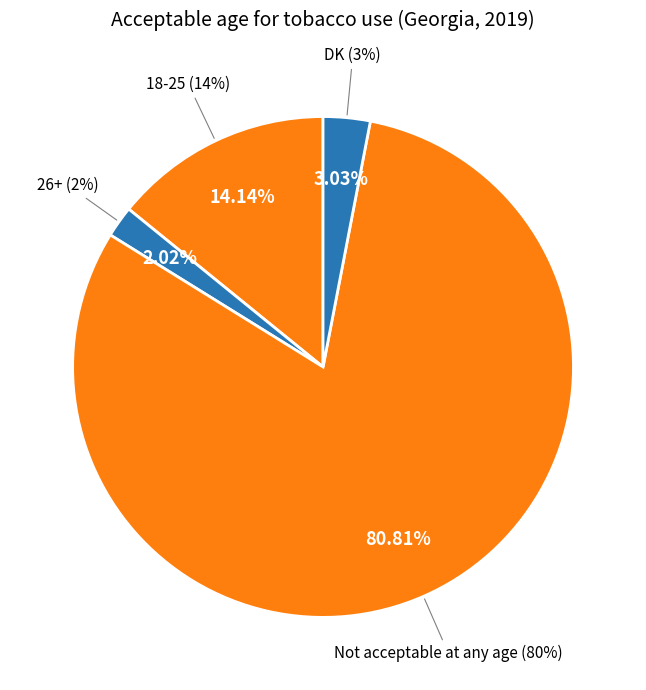

Which slice represents more than half of the pie?

Not acceptable at any age